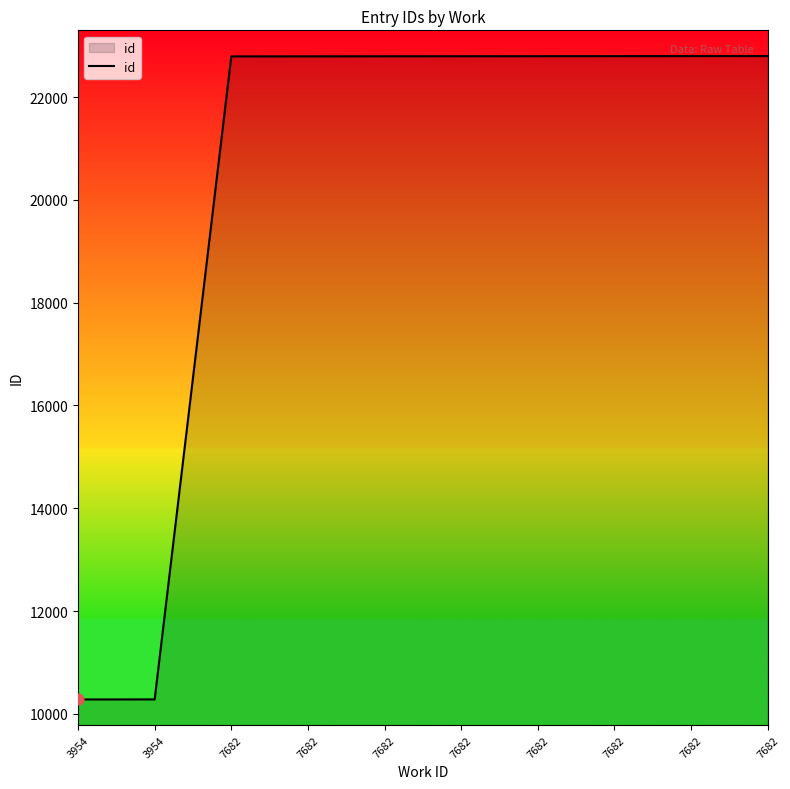

What is the change in value from 7682 to 7682?

+2